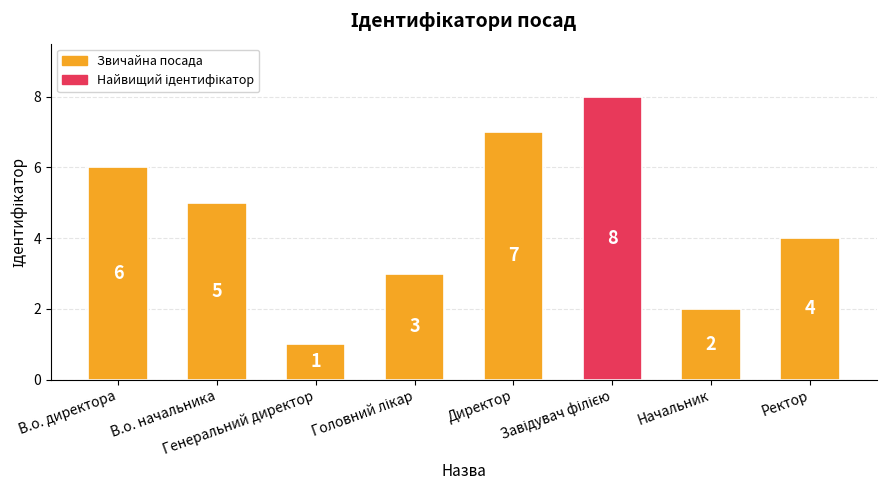

What is the maximum value shown in the chart?

8